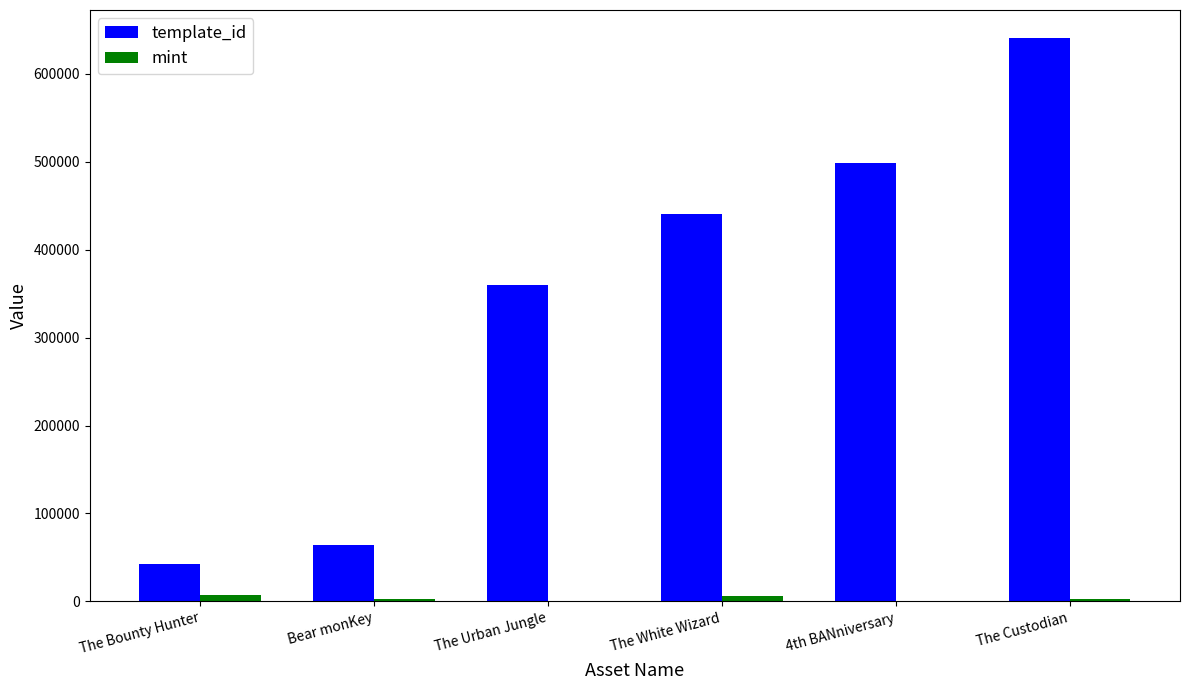

At which label does mint first exceed 2358?

The Bounty Hunter